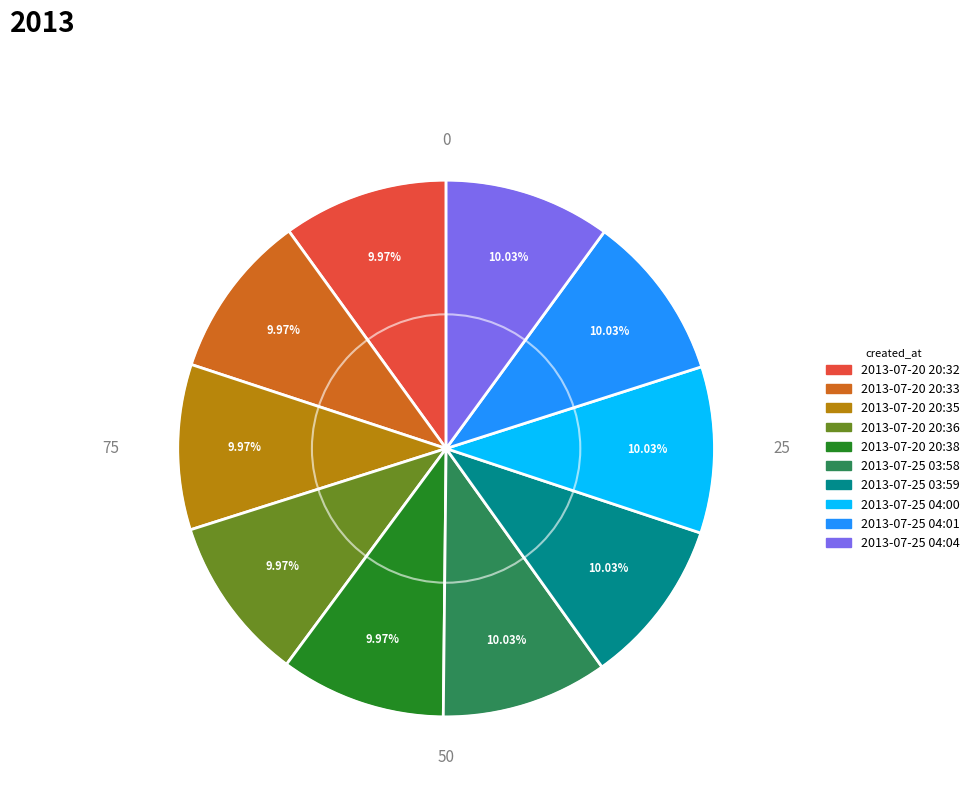

What is the total percentage of 2013-07-20 20:35 and 2013-07-25 03:59?

20.0%